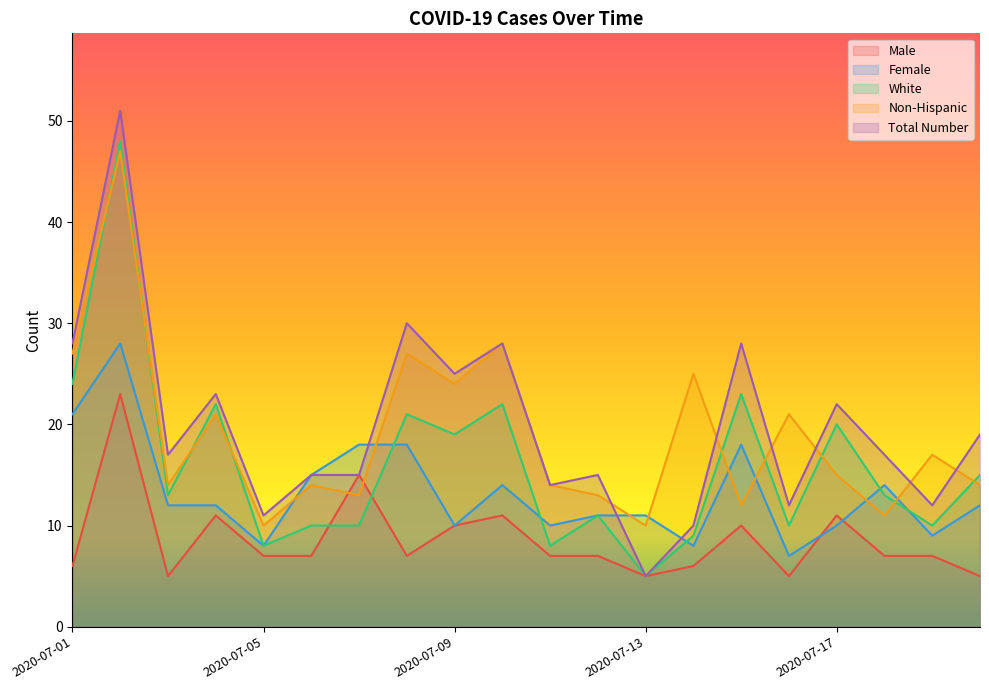

What value does the Male series have at 2020-07-15, to the nearest 5?

10